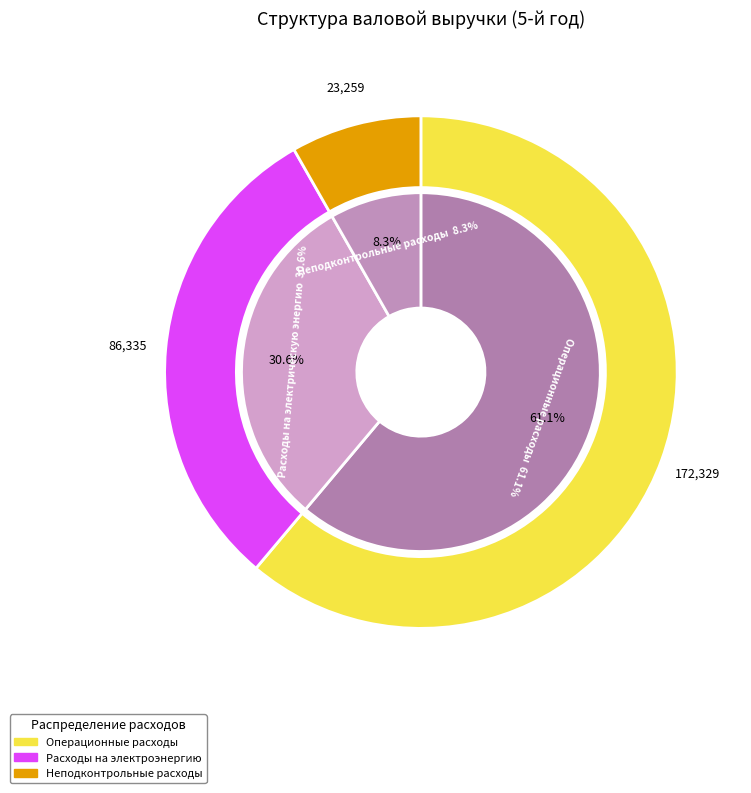

Does any single category account for the majority?

Yes